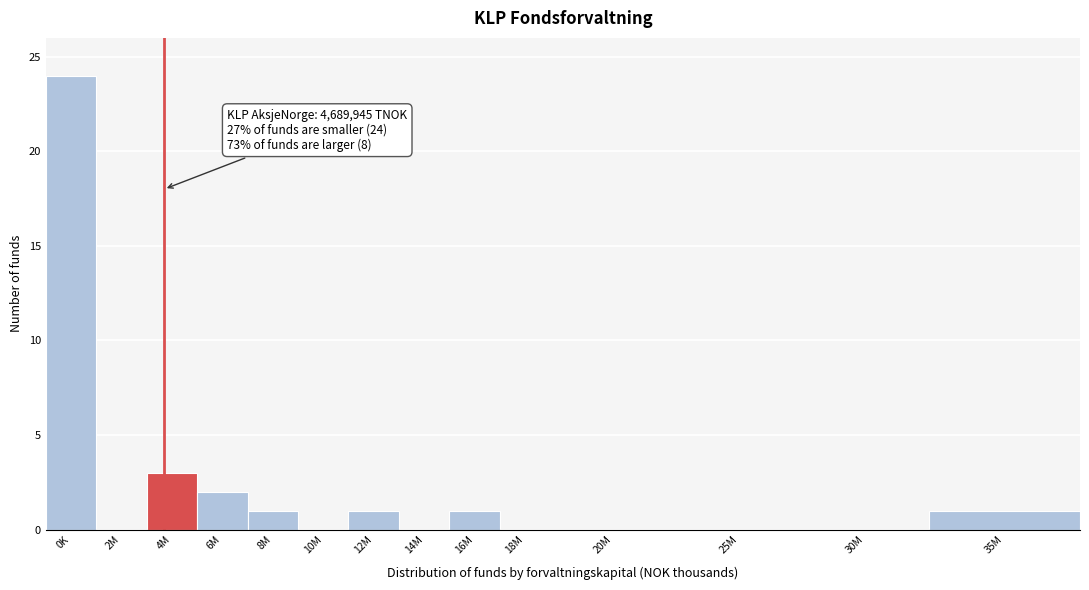

Reading right to left, transcribe all the data shown in this chart.

35M=1	30M=0	25M=0	20M=0	18M=0	16M=1	14M=0	12M=1	10M=0	8M=1	6M=2	4M=3	2M=0	0K=24